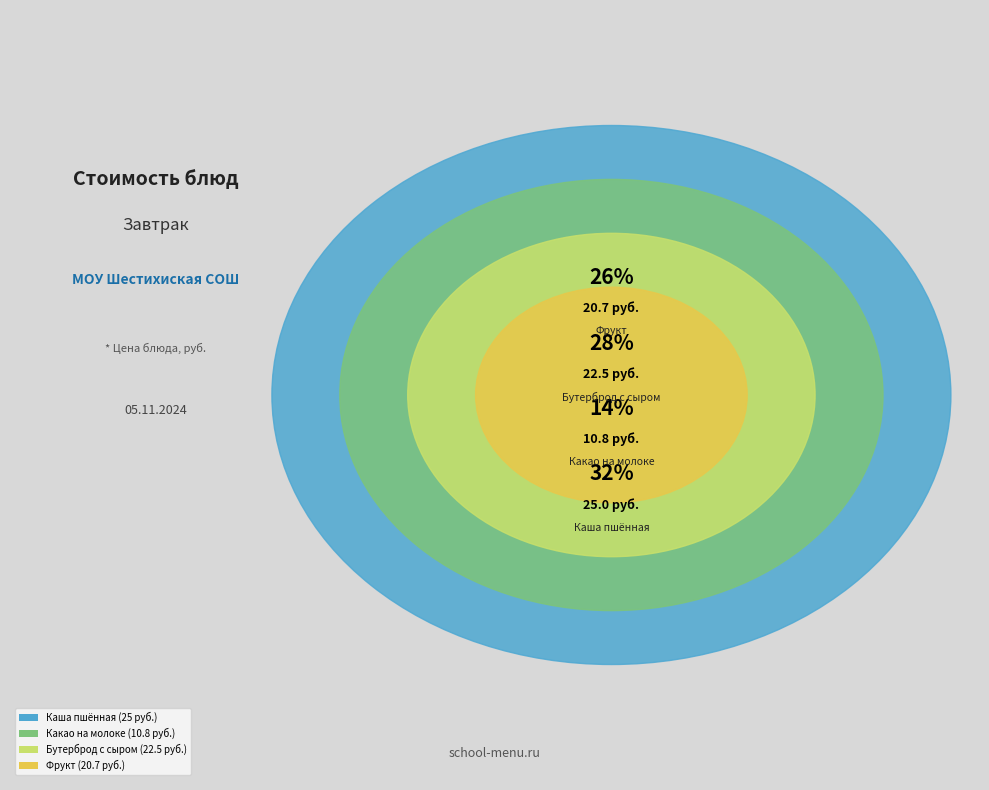

Is there any slice that represents more than half of the pie?

No